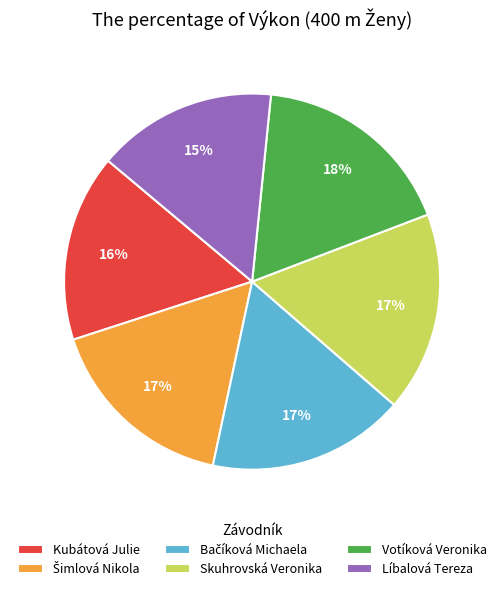

Do Skuhrovská Veronika and Votíková Veronika together represent more than half of the pie?

No